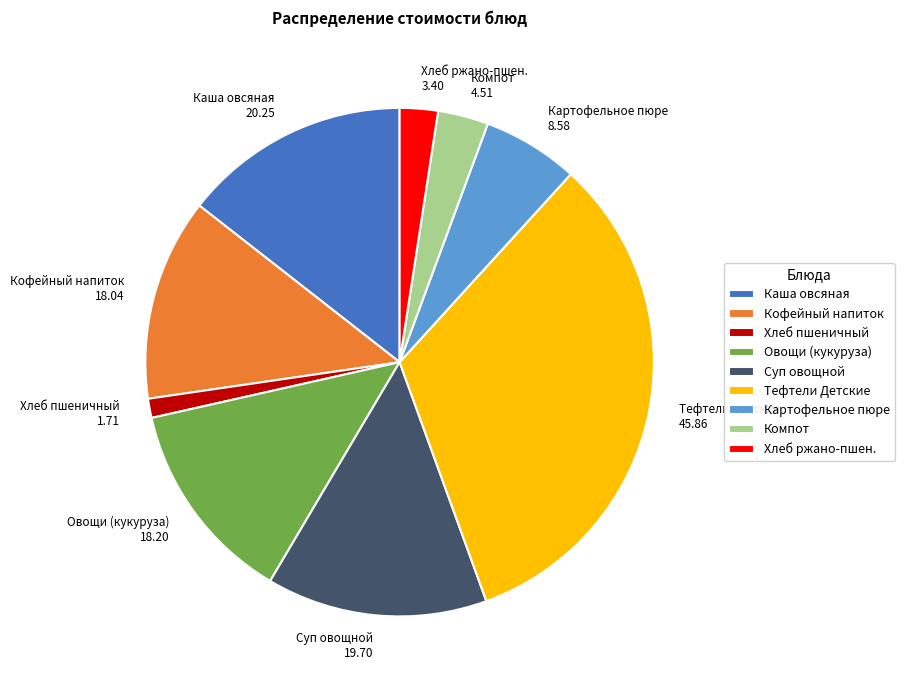

Count the number of slices in the pie.

9